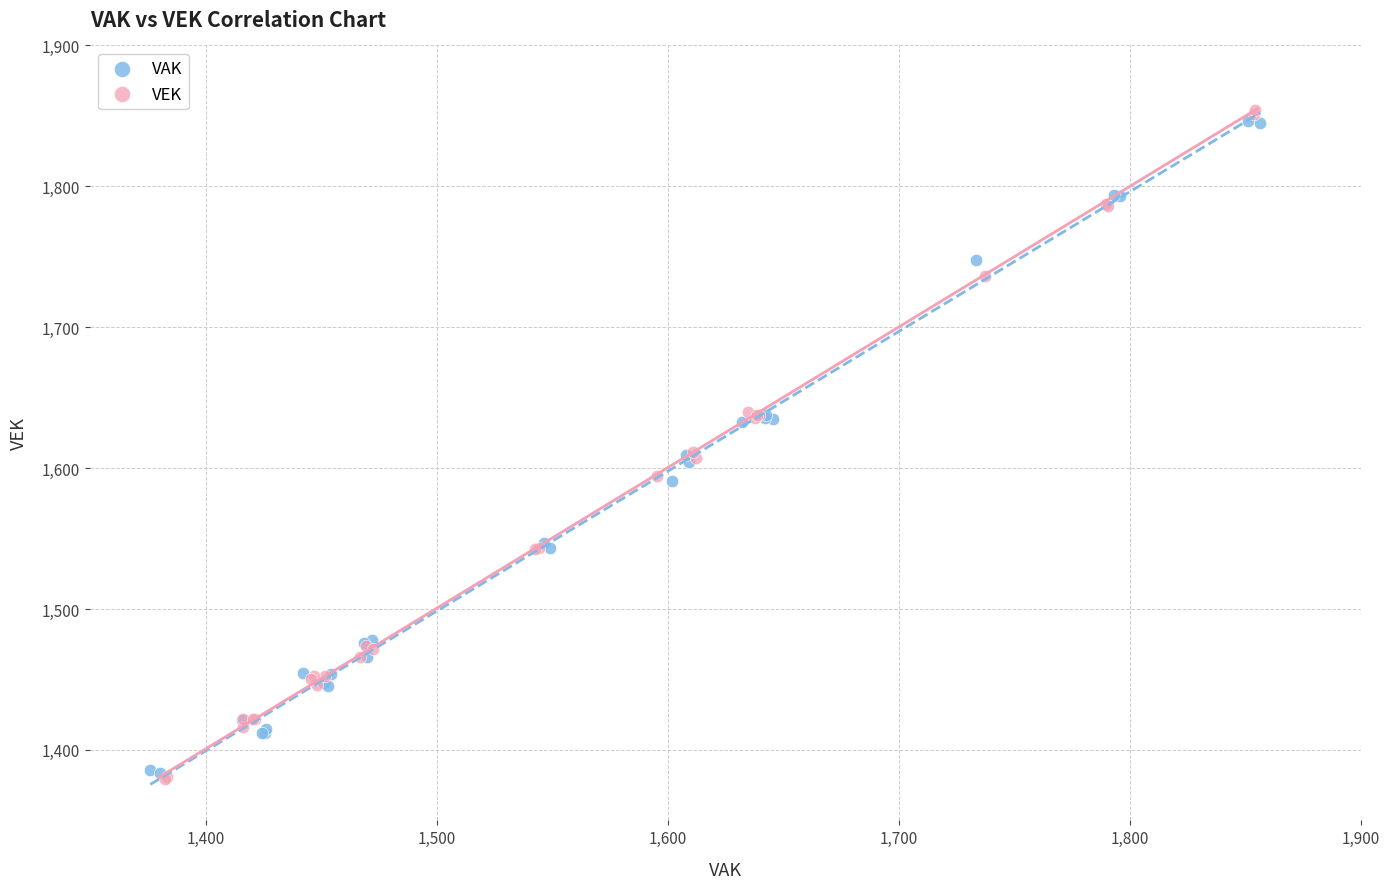

What are all the series names shown in the legend?

VAK, VEK